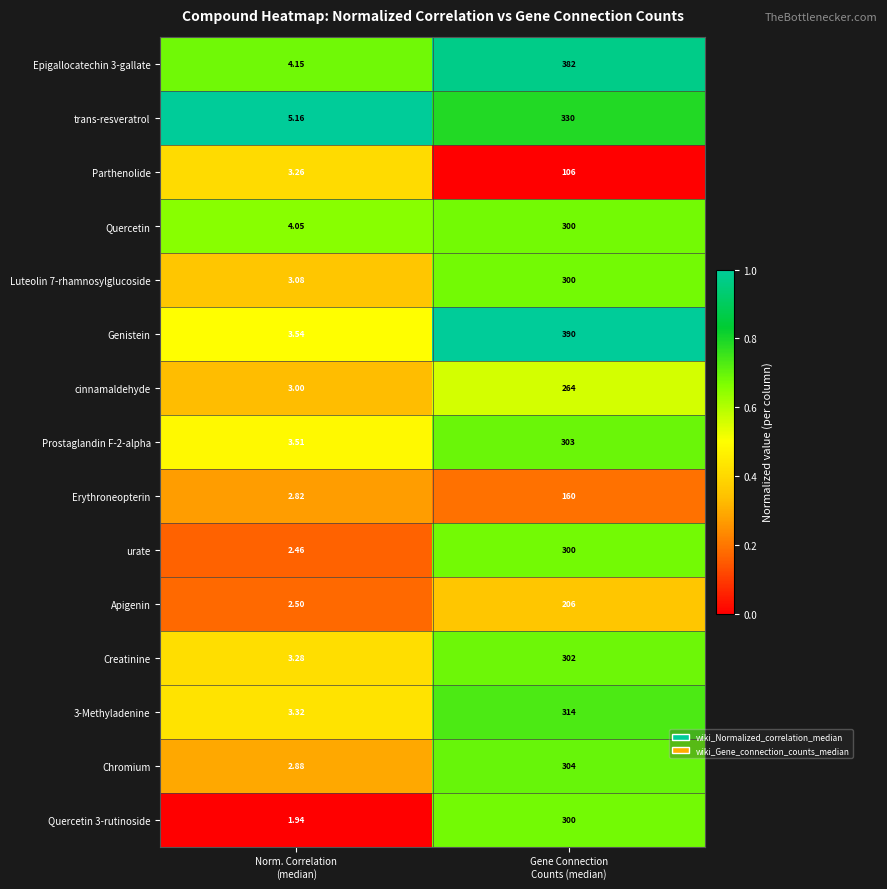

Which series has the largest range (max minus min)?

Genistein